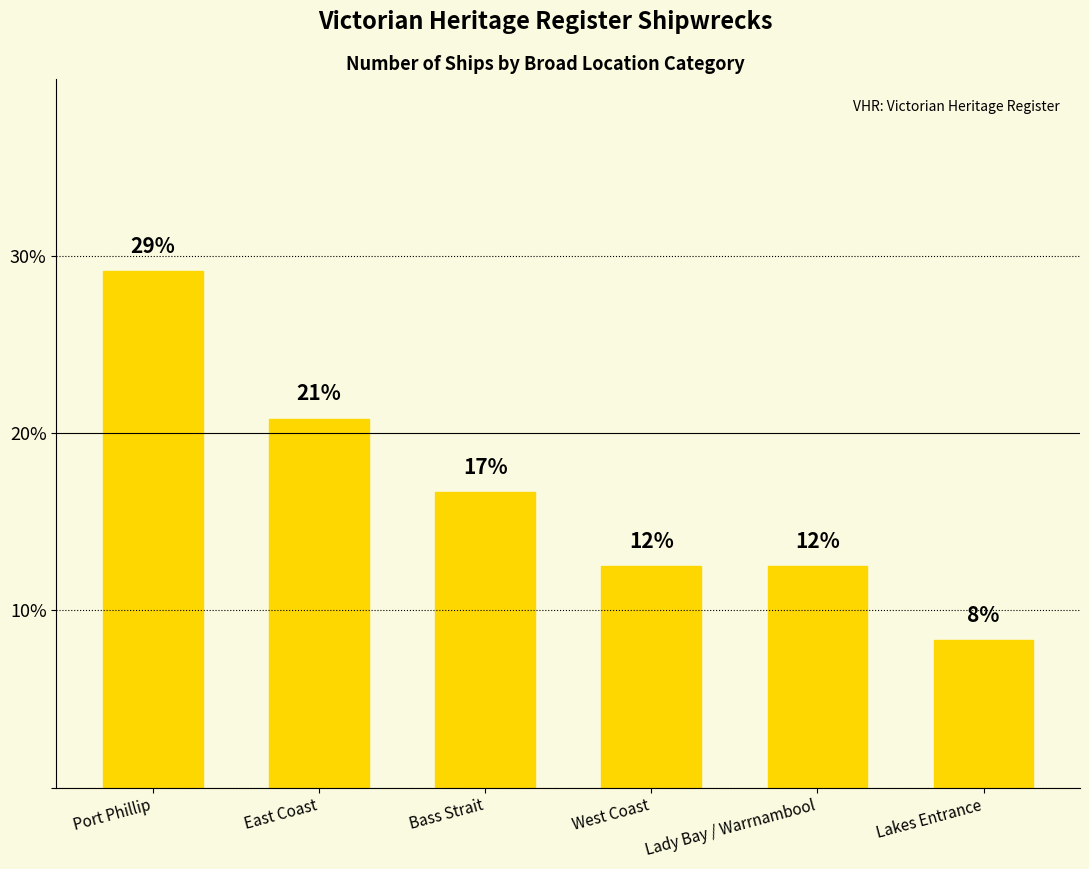

Where does the data first go above 16?

Port Phillip